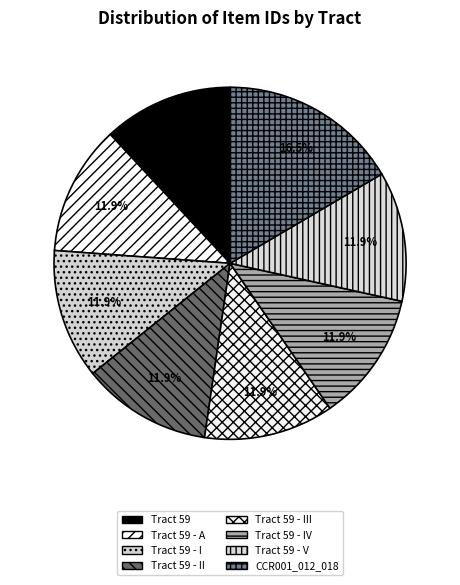

Does Tract 59 - IV account for over 50% of the chart?

No